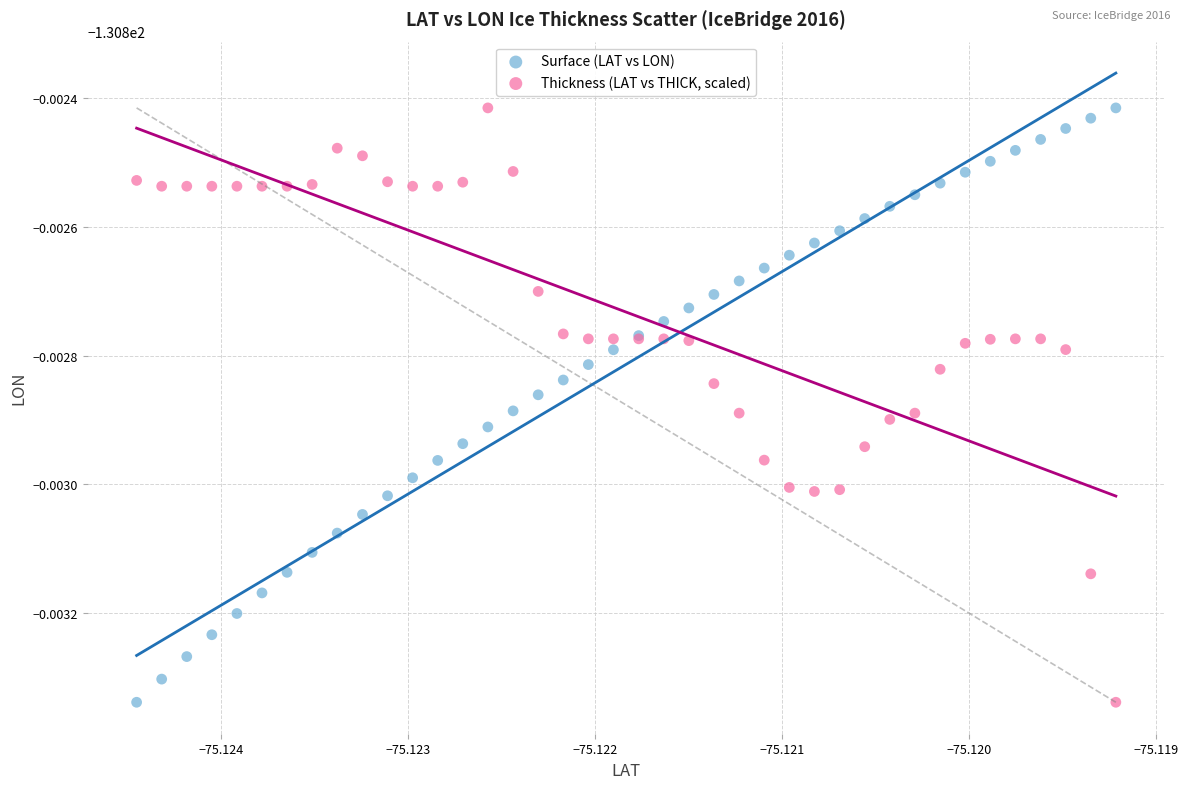

What are all the series names shown in the legend?

Surface (LAT vs LON), Thickness (LAT vs THICK, scaled)